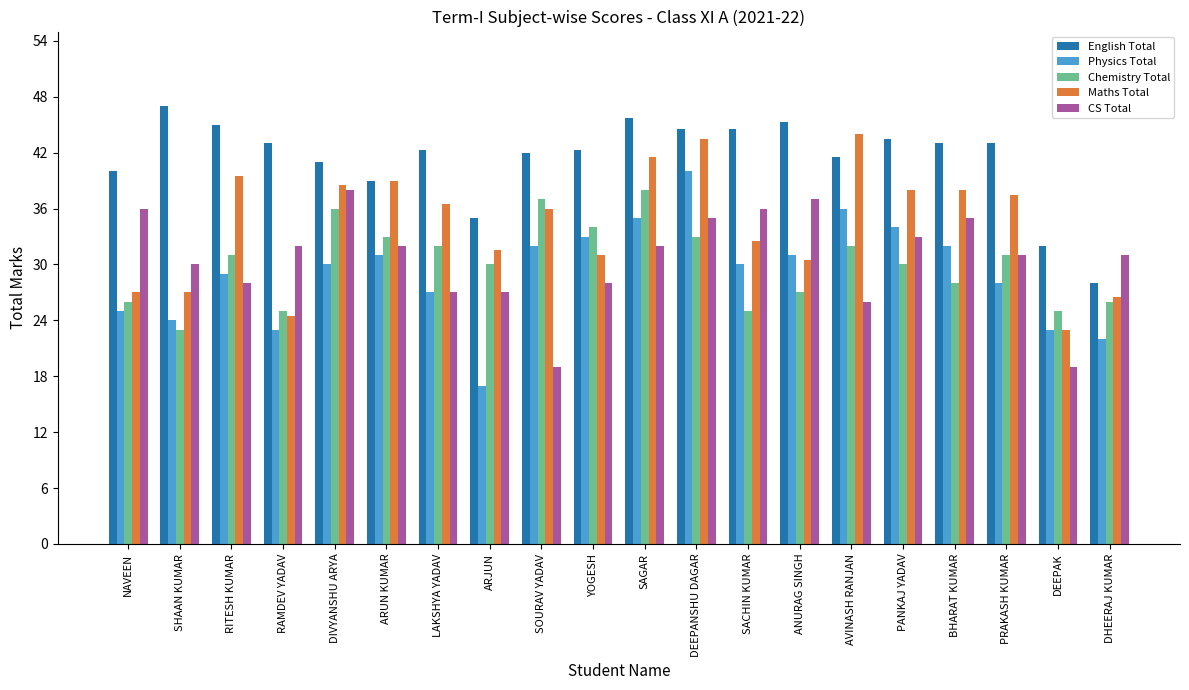

How many distinct data groups are displayed?

5